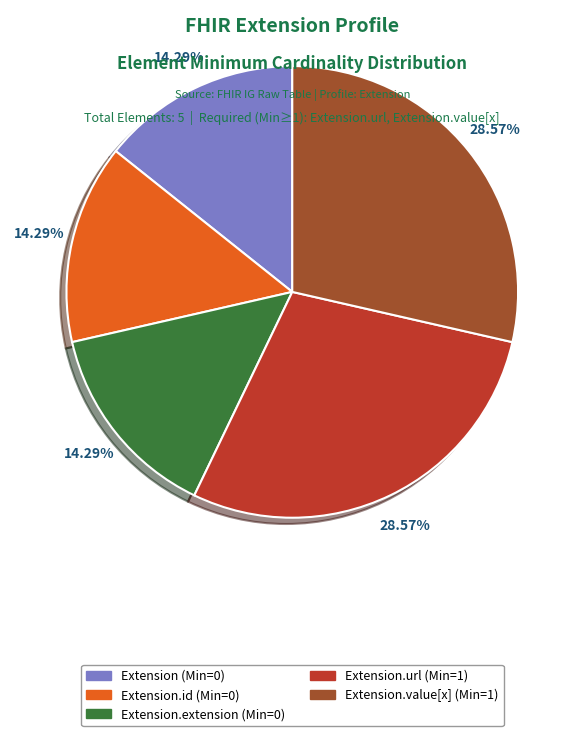

Is there a majority slice in this chart?

No